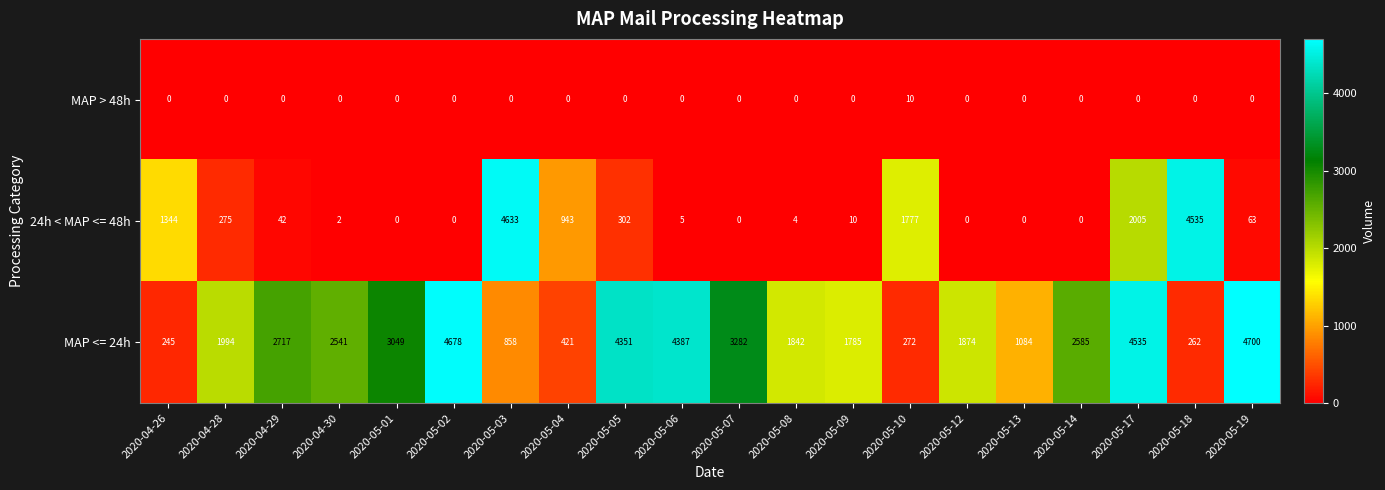

What is the difference between the highest and lowest values at 2020-05-13?

1084